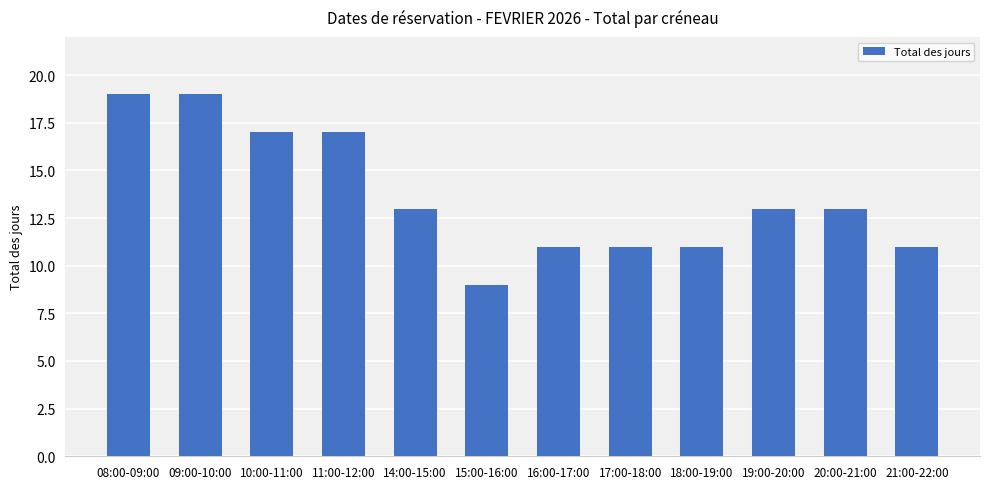

What is the difference between the values at 09:00-10:00 and 10:00-11:00?

2